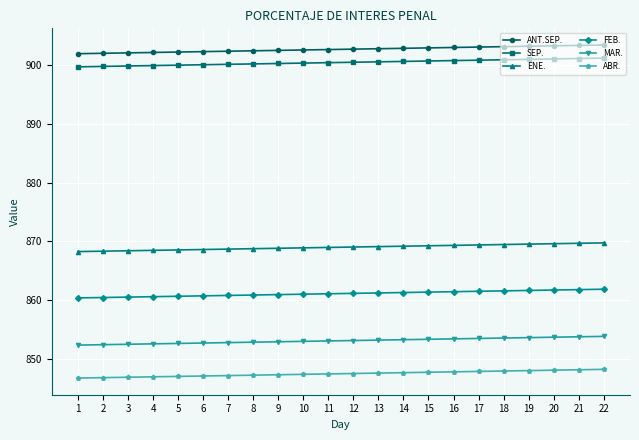

How many data points does each series have?

22